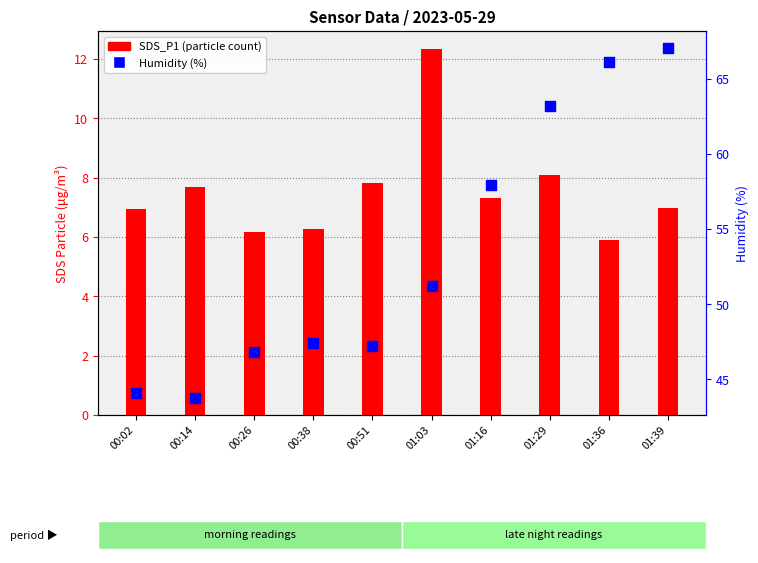

At which category is the sum across all series the highest?

01:39